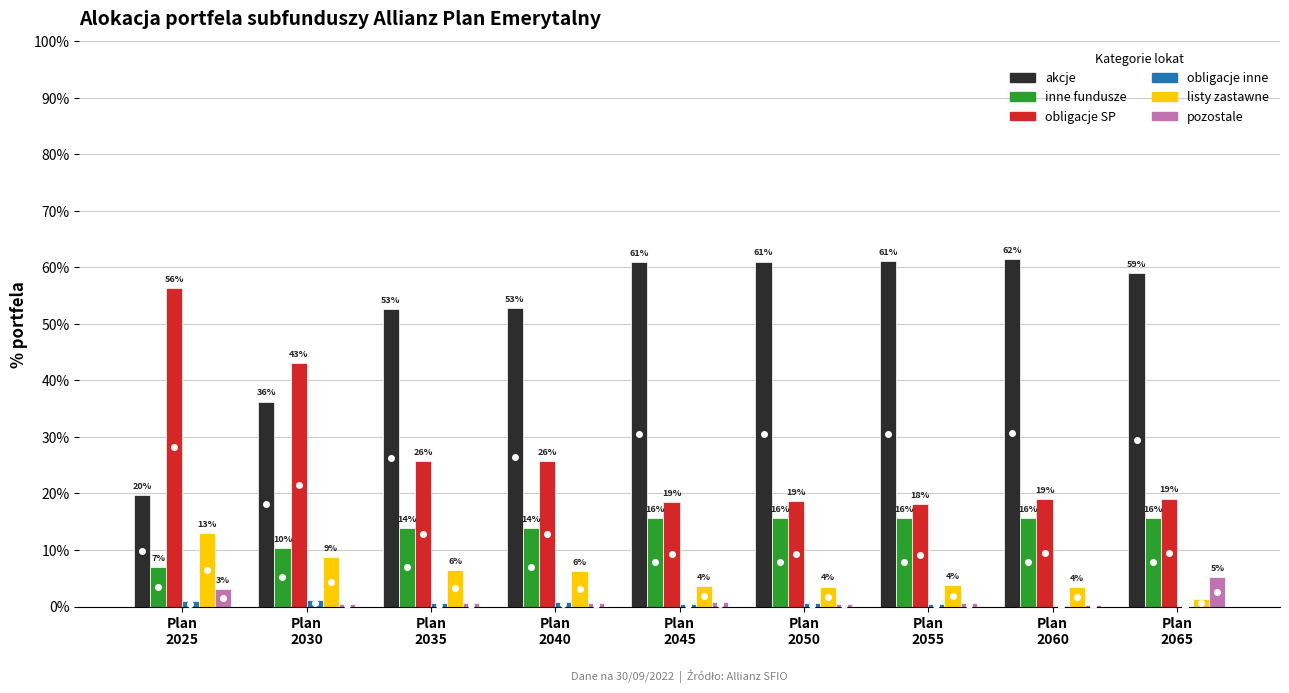

Read the inne fundusze value at Plan
2045.

0.2